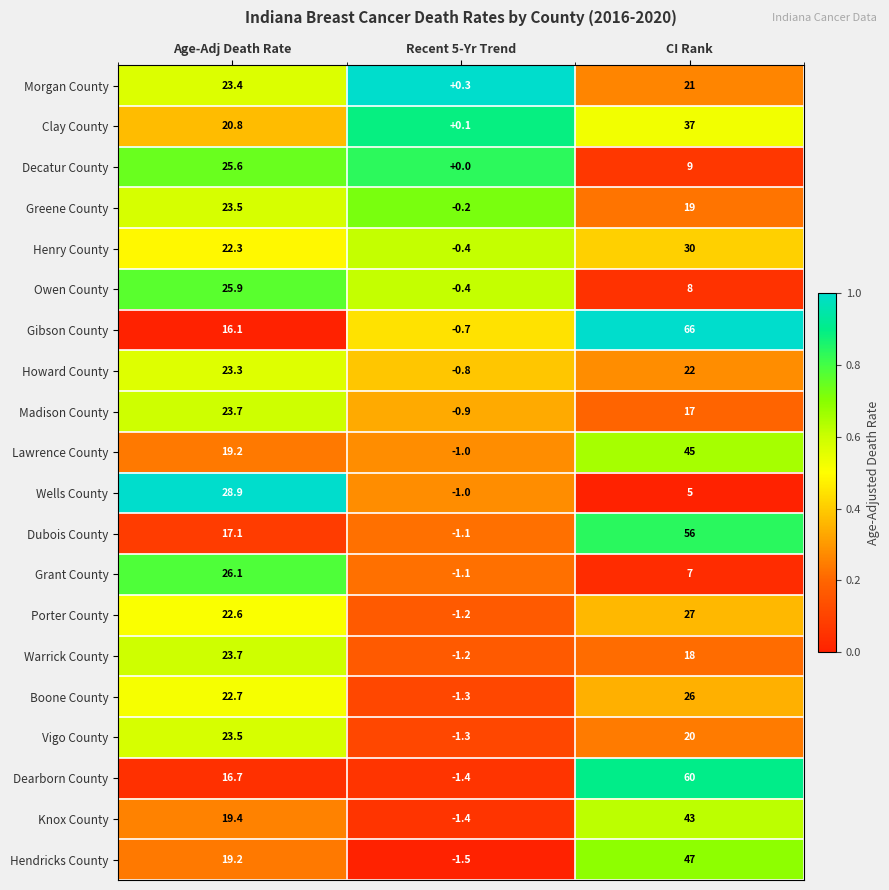

Count the number of data series in this chart.

20